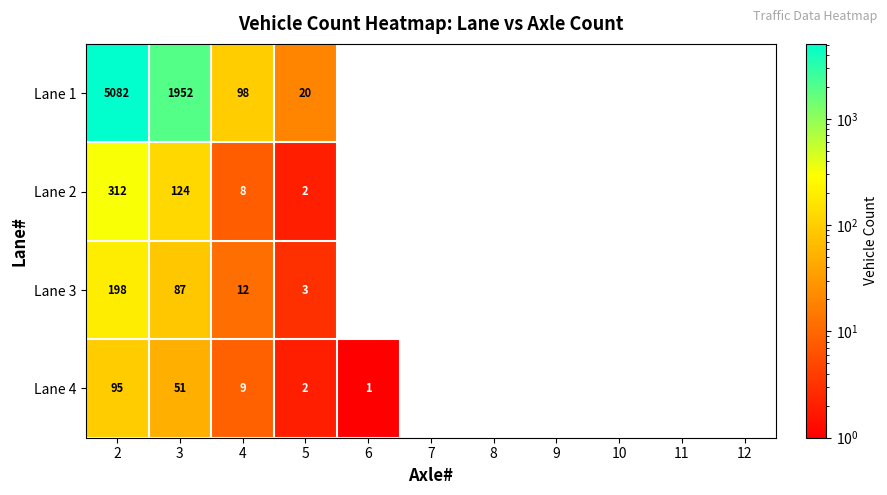

At which category does the chart reach its peak across all series?

2